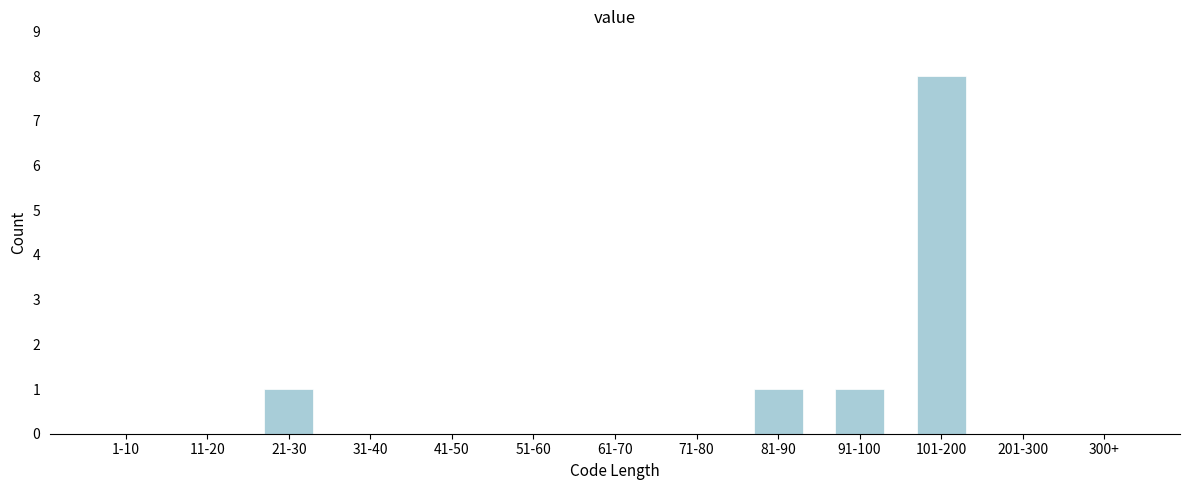

Reading right to left, what are all the values shown in this chart?

300+=0	201-300=0	101-200=8	91-100=1	81-90=1	71-80=0	61-70=0	51-60=0	41-50=0	31-40=0	21-30=1	11-20=0	1-10=0